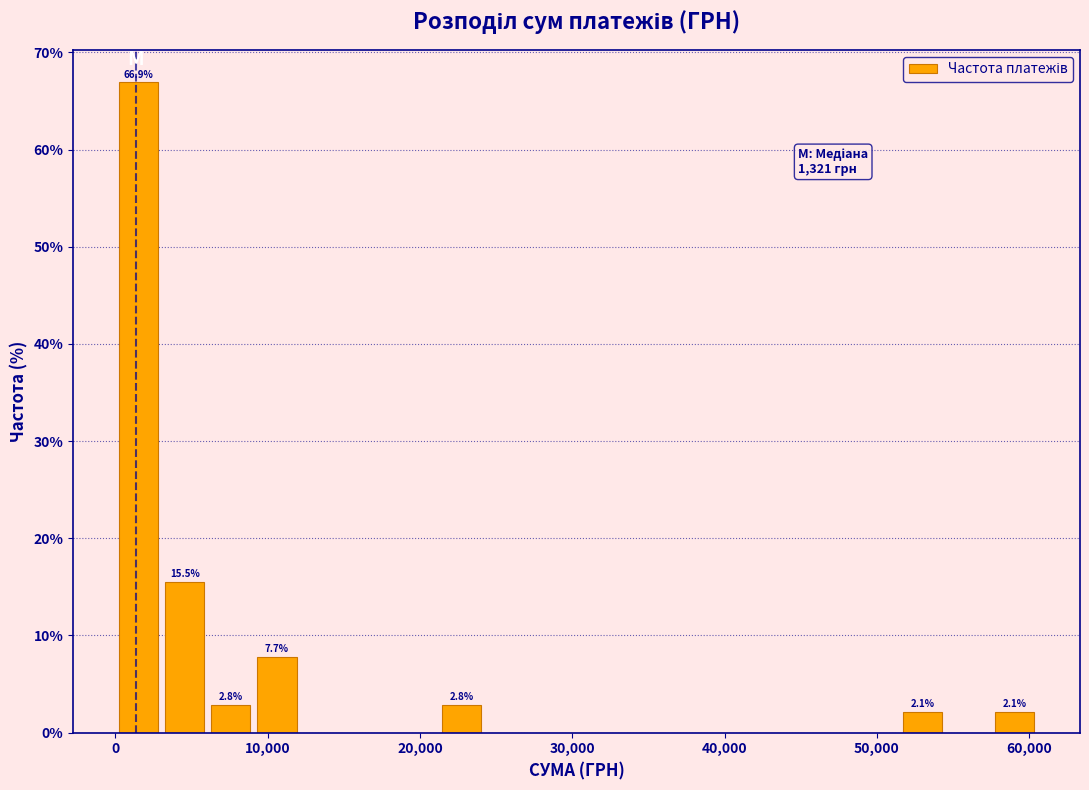

Around what value on the x-axis is the tallest bar? Give the approximate position of its centre, as read against the axis.

2000